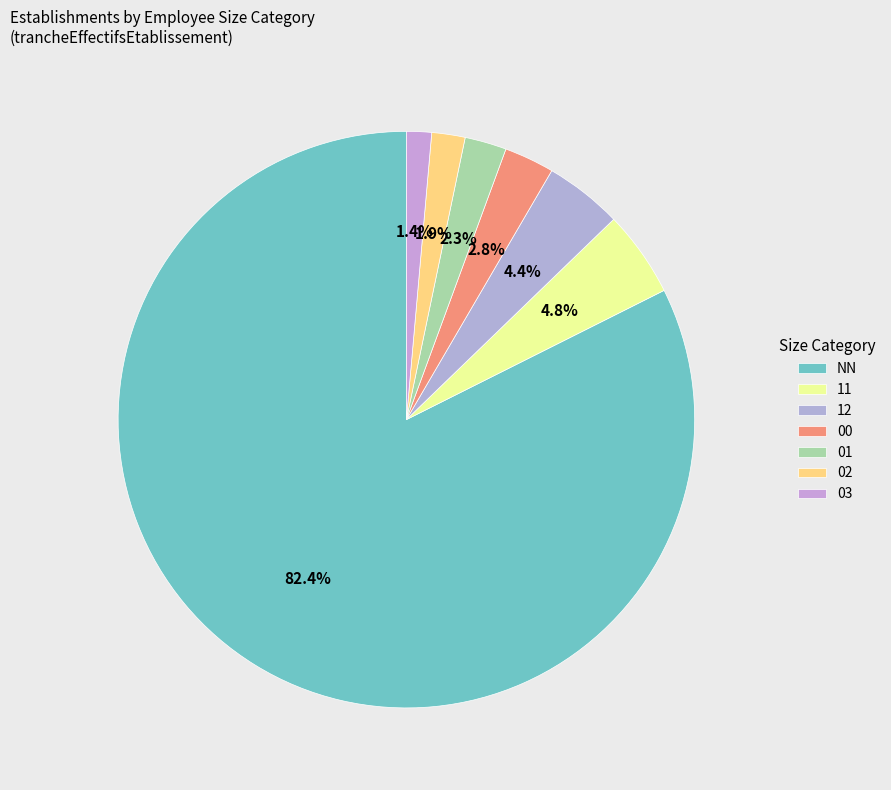

Rank the categories by value from highest to lowest.

NN, 11, 12, 00, 01, 02, 03